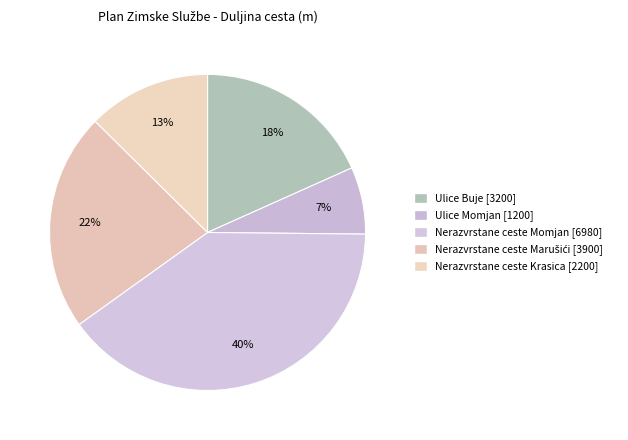

True or false: Ulice Momjan accounts for 7% of the total.

True